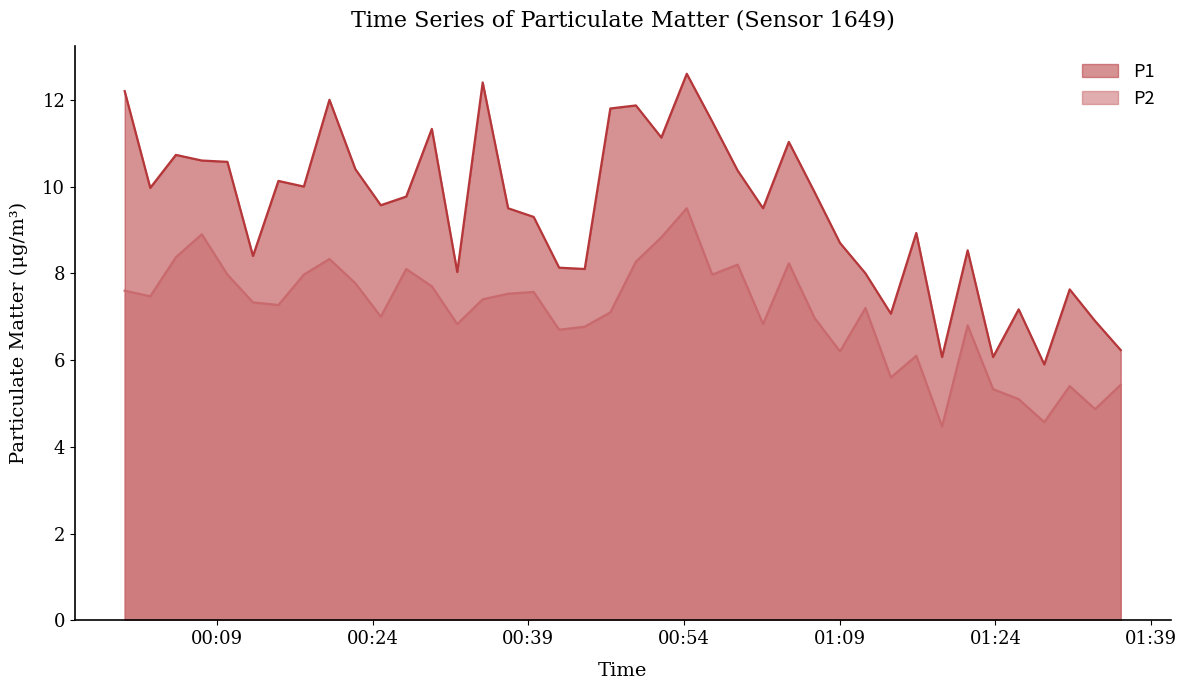

Read the P2 value at 2023-03-19T01:01:37.

6.8